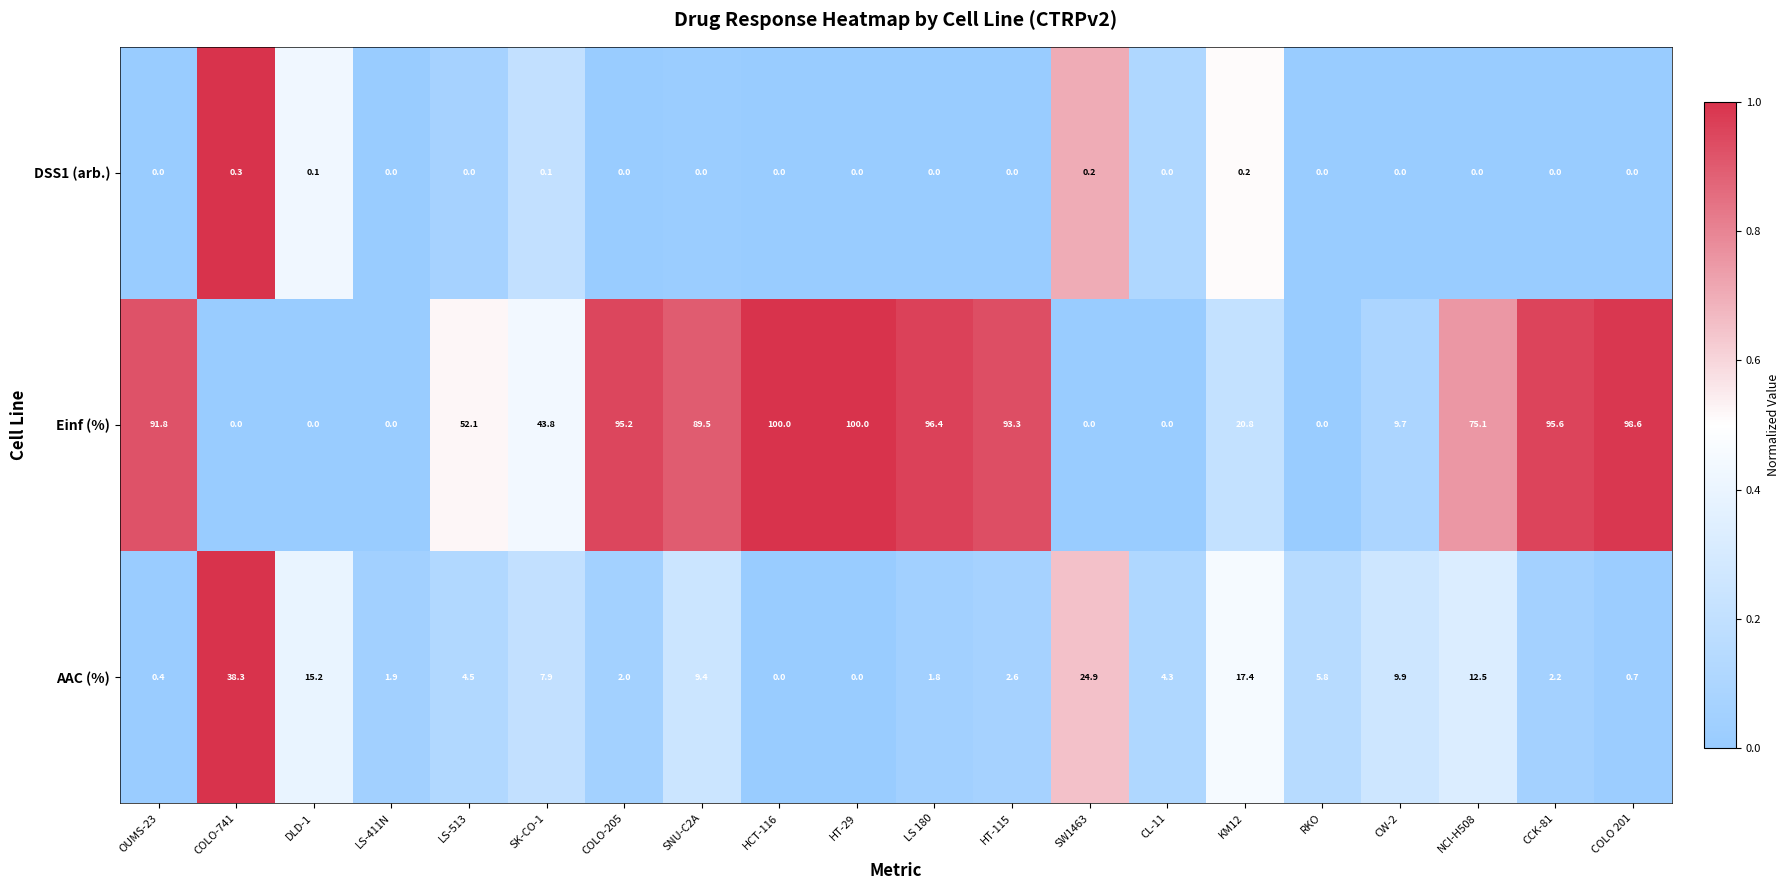

Which series changed the most between HCT-116 and RKO?

Einf (%)